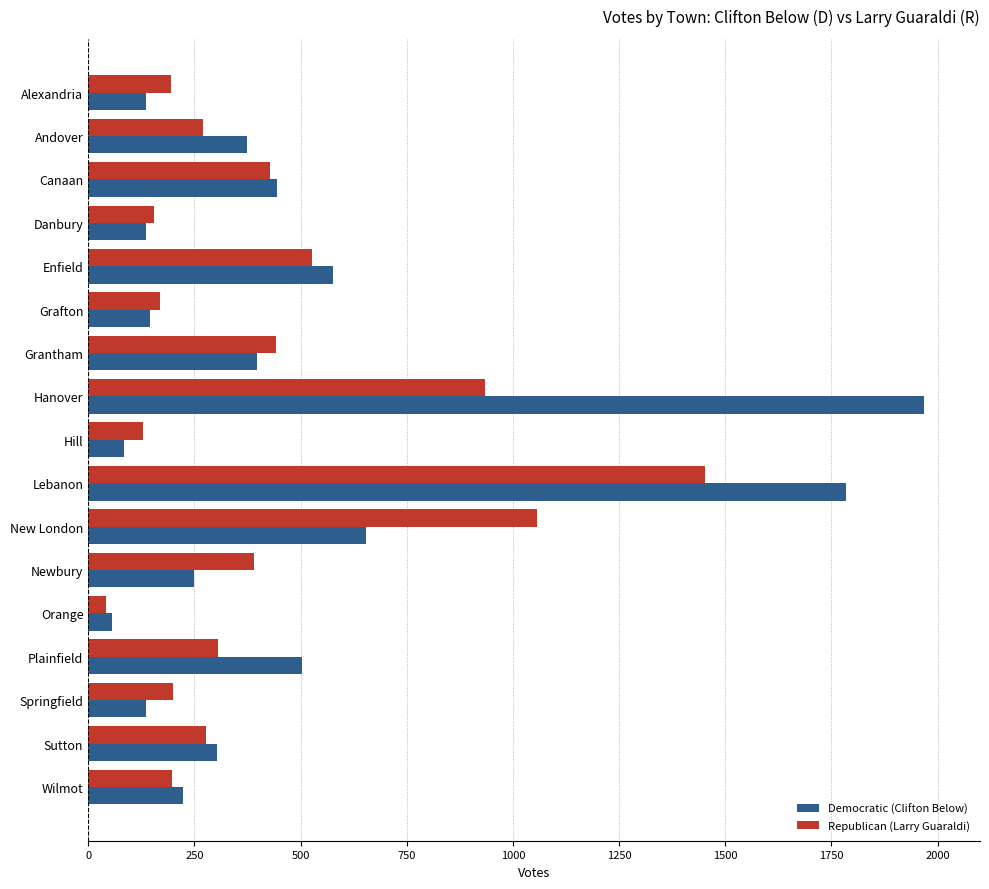

List the series in order of their peak value, highest first.

Democratic (Clifton Below), Republican (Larry Guaraldi)